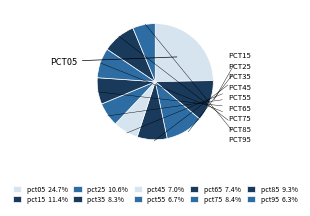

To the nearest percent, what percentage of the pie is pct95?

6%